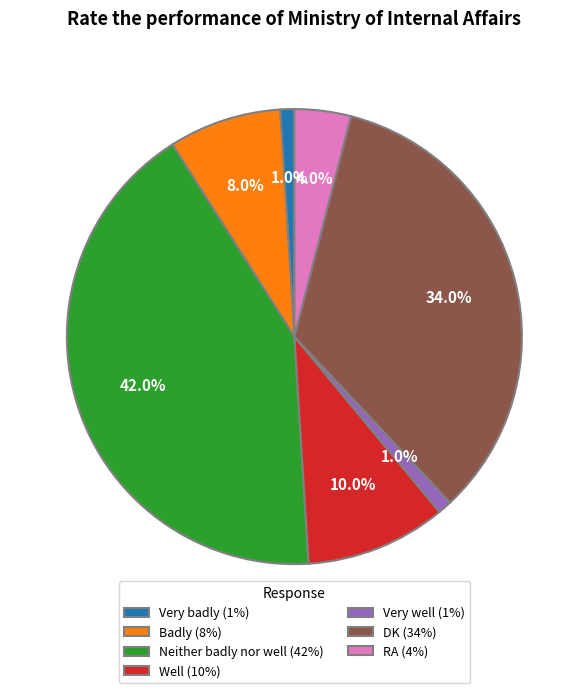

The Very badly slice represents 1% of the pie. True or false?

True